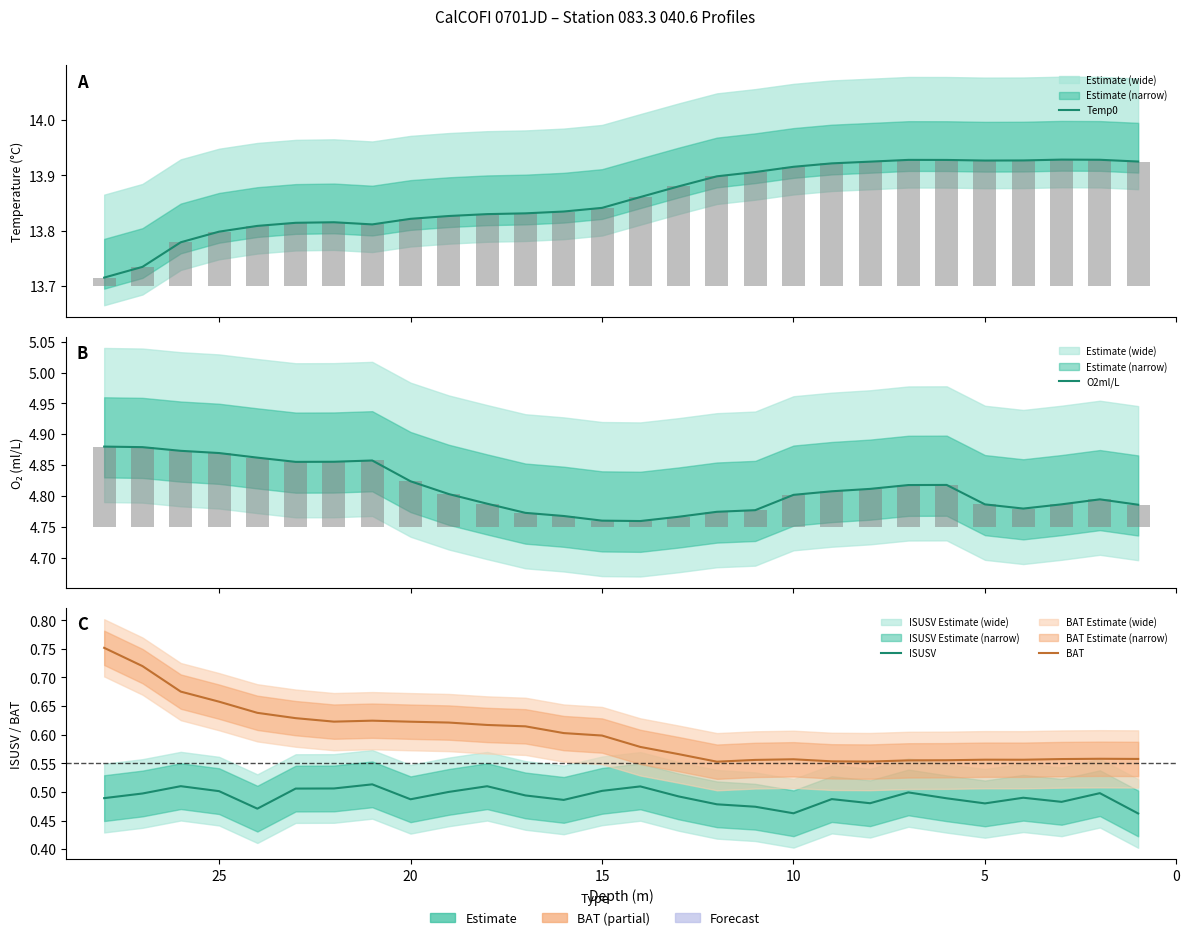

How many BAT values are between 0 and 1?

28